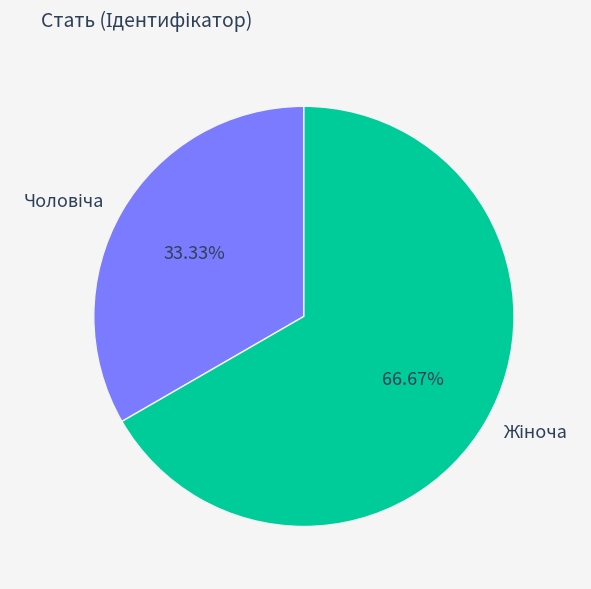

How many segments does this pie chart have?

2